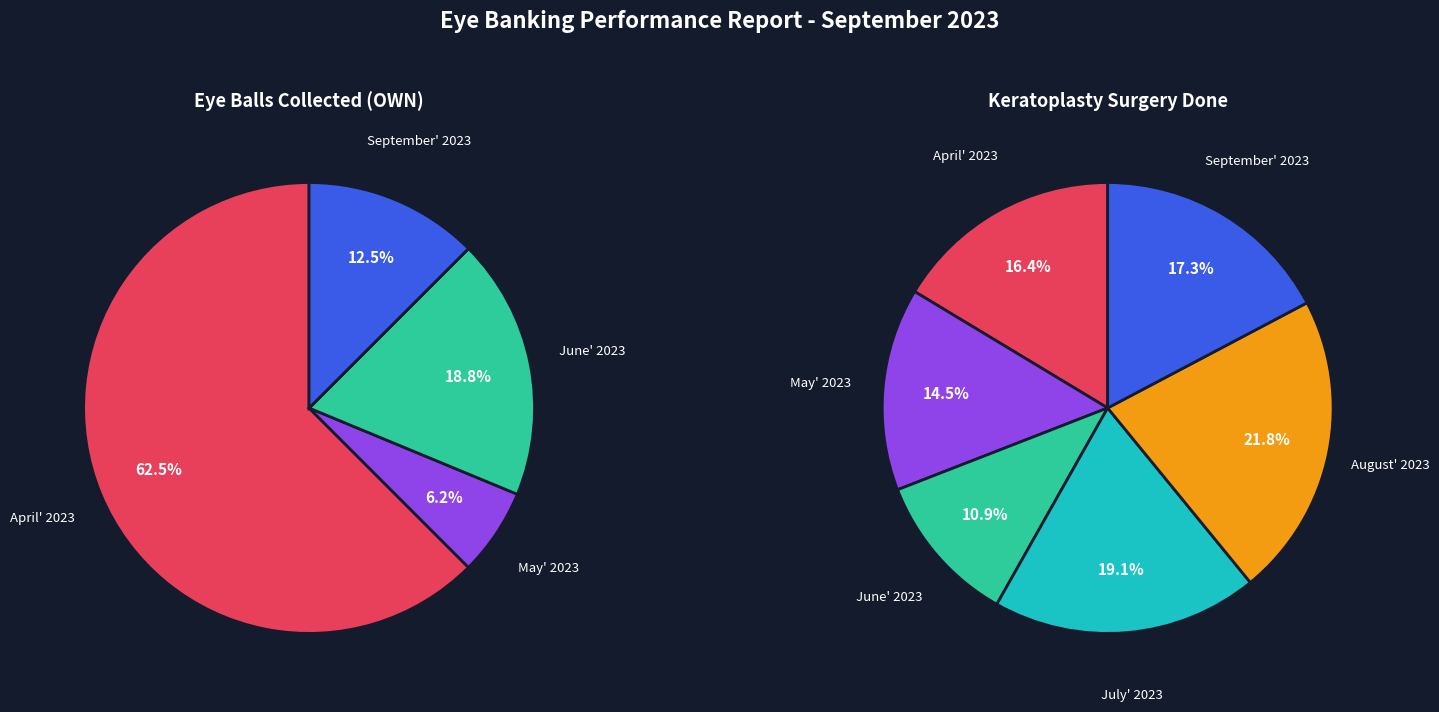

What is the largest slice in the pie chart?

August' 2023